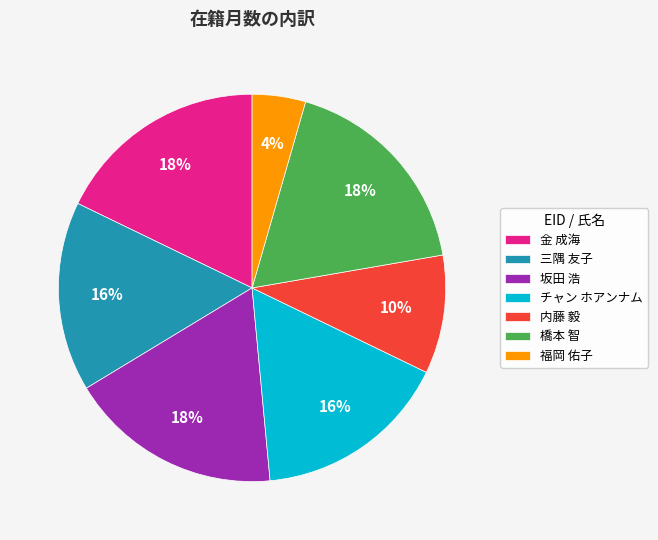

How many slices are in this pie chart?

7